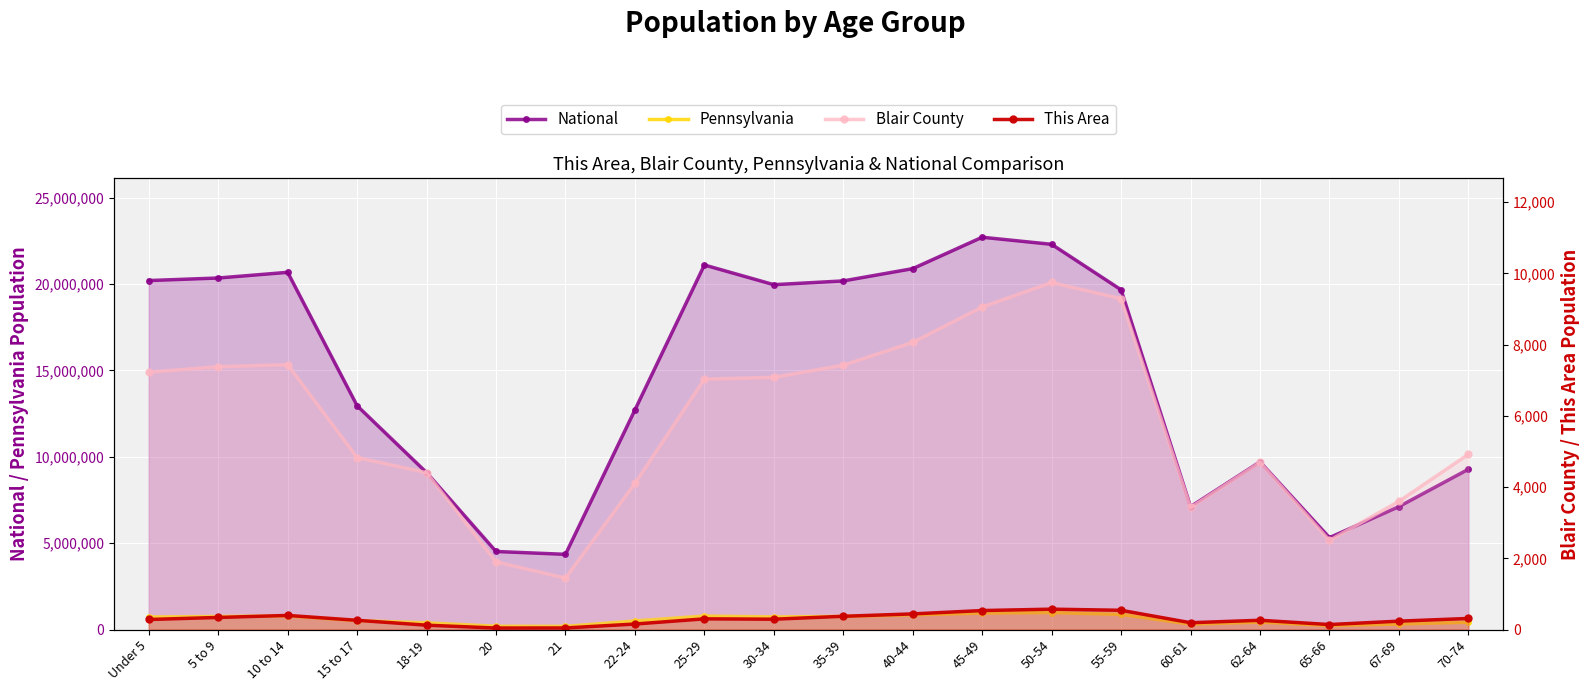

True or false: National and Pennsylvania intersect in this chart.

False